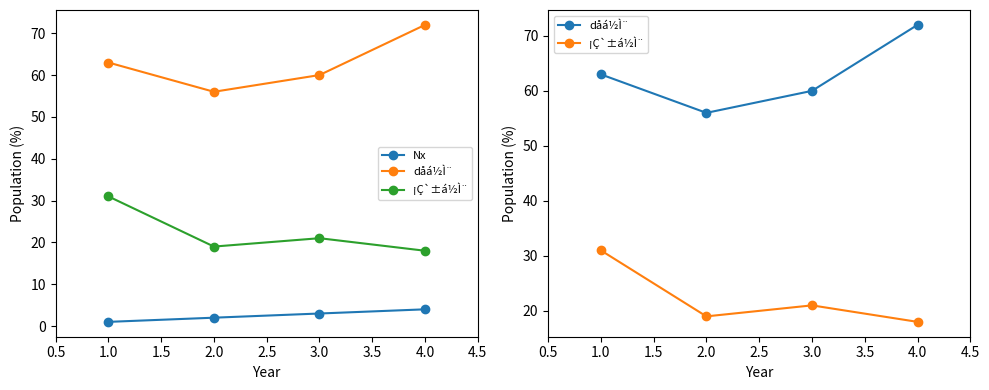

At 2.0, list the series in order from smallest to largest.

Nx, ¡Ç`±á½Ì¨, dåá½Ì¨